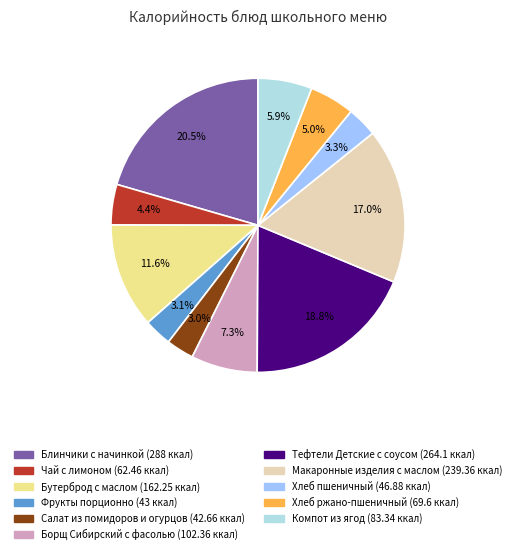

To the nearest percent, what percentage of the pie is Макаронные изделия с маслом?

17%